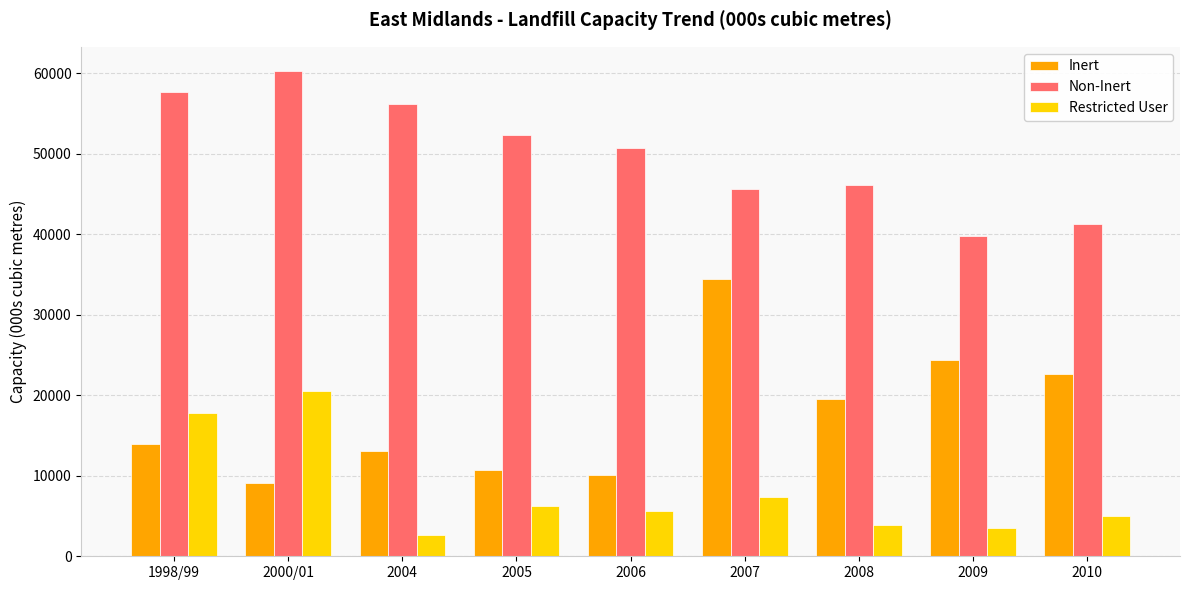

At which label does Non-Inert first exceed 50727?

1998/99